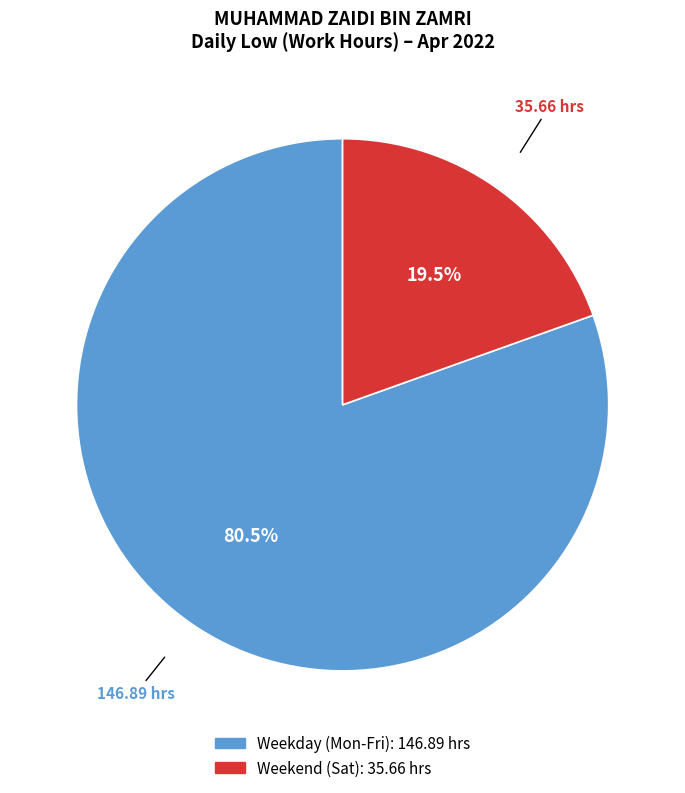

Is there a majority slice in this chart?

Yes